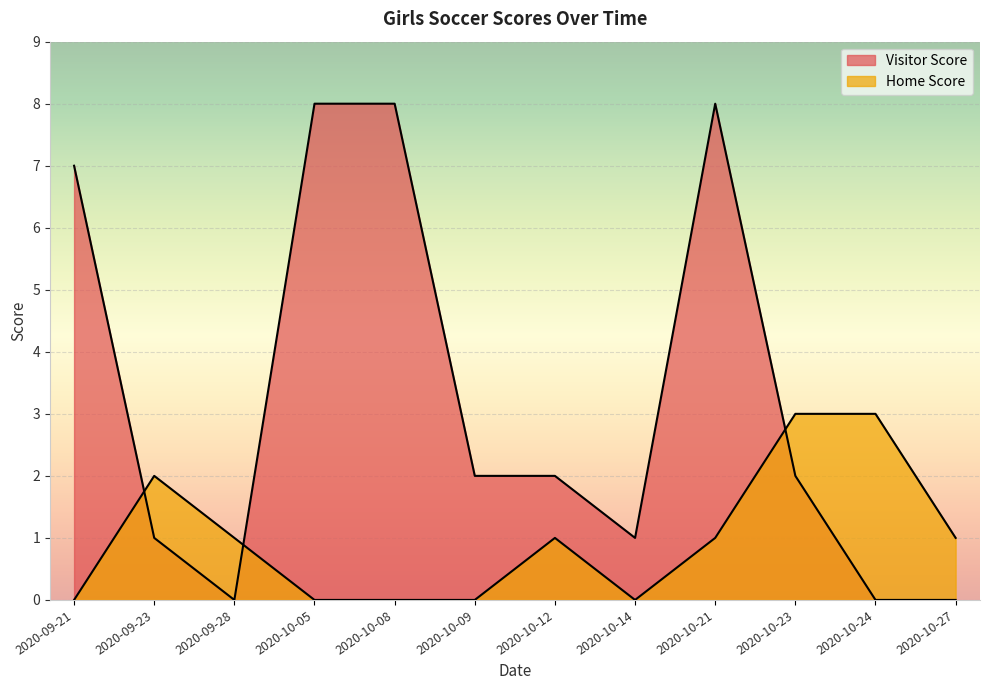

What is the maximum value shown in the chart?

8